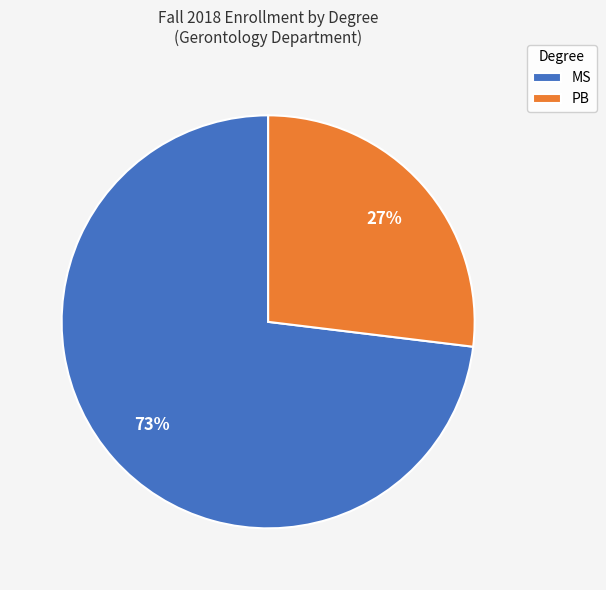

To the nearest percent, what is the combined percentage of PB and MS?

100%